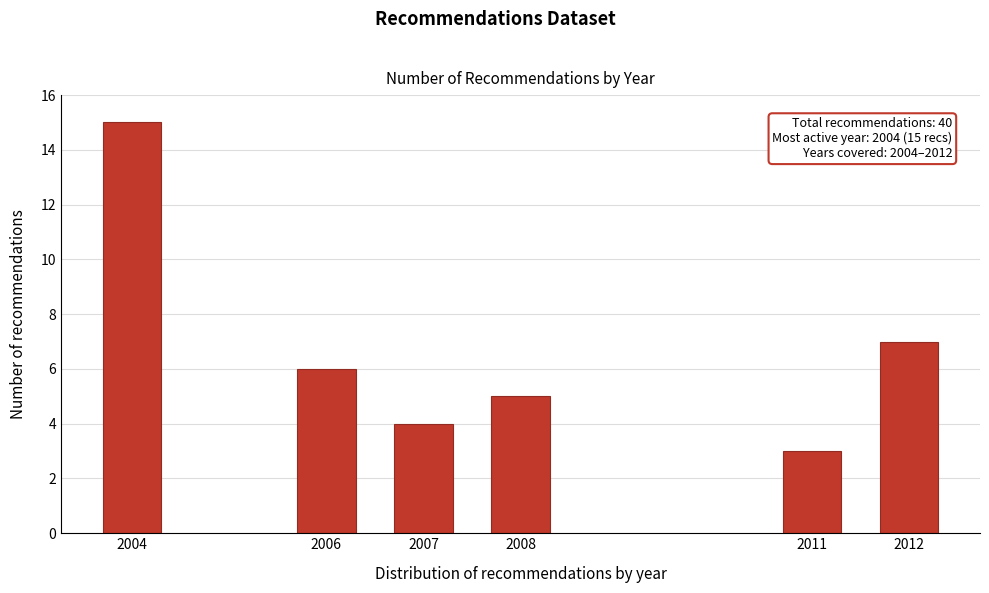

Reading right to left, extract all data points from this chart.

2012=7	2011=3	2008=5	2007=4	2006=6	2004=15